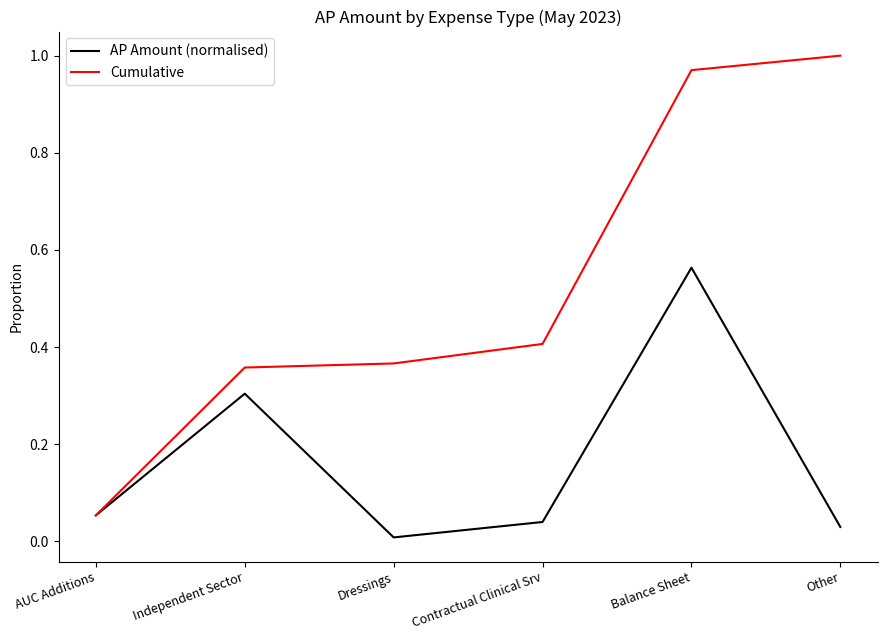

Which series has the widest spread of values?

Cumulative